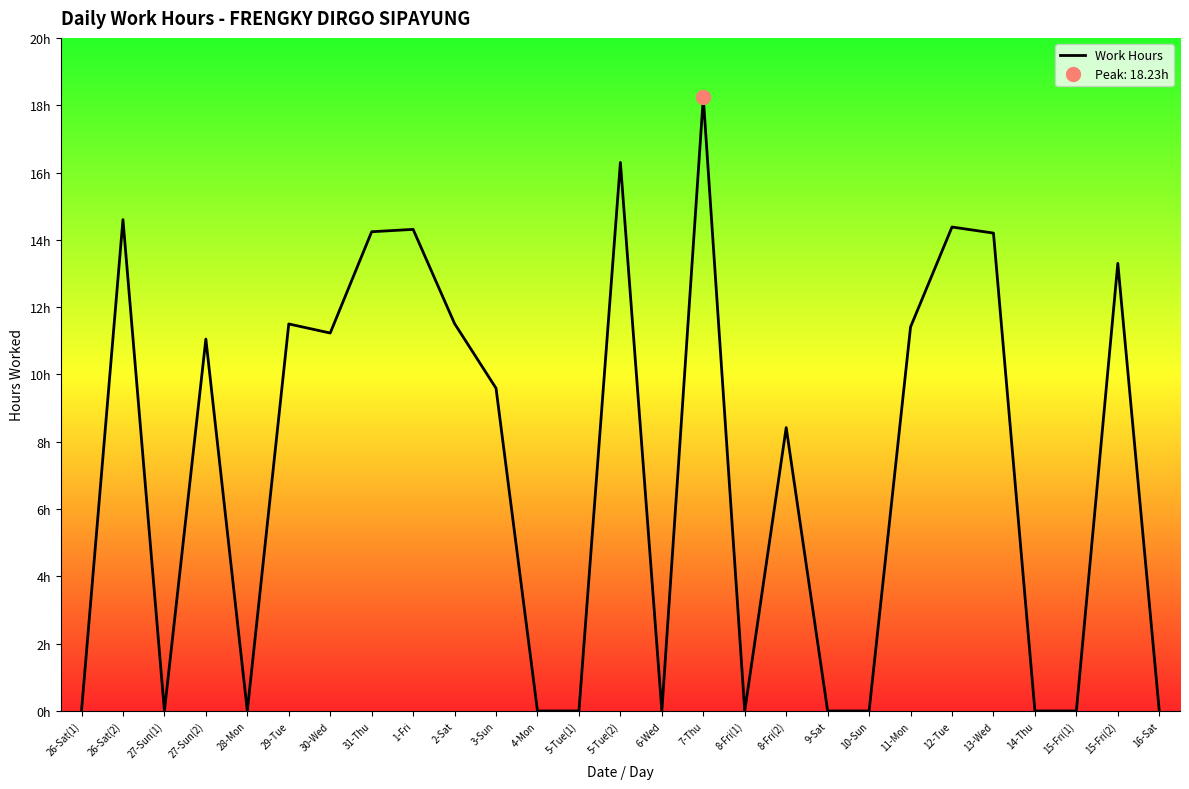

Reading left to right, extract all data points from this chart.

26-Sat(1)=0.0	26-Sat(2)=14.6	27-Sun(1)=0.0	27-Sun(2)=11.1	28-Mon=0.0	29-Tue=11.5	30-Wed=11.2	31-Thu=14.2	1-Fri=14.3	2-Sat=11.5	3-Sun=9.6	4-Mon=0.0	5-Tue(1)=0.0	5-Tue(2)=16.3	6-Wed=0.0	7-Thu=18.2	8-Fri(1)=0.0	8-Fri(2)=8.4	9-Sat=0.0	10-Sun=0.0	11-Mon=11.4	12-Tue=14.4	13-Wed=14.2	14-Thu=0.0	15-Fri(1)=0.0	15-Fri(2)=13.3	16-Sat=0.0